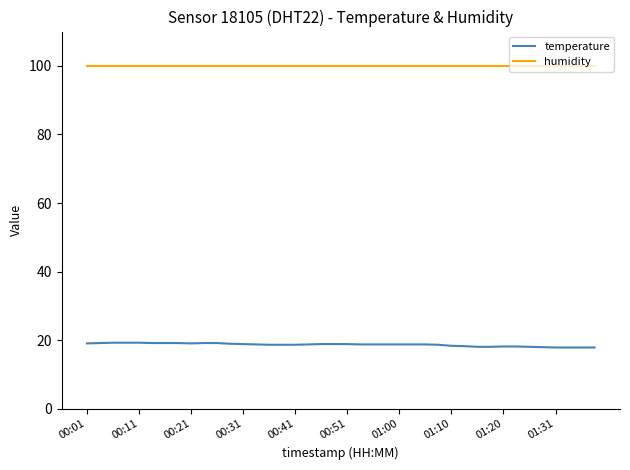

What is the lowest value of the temperature series?

17.9